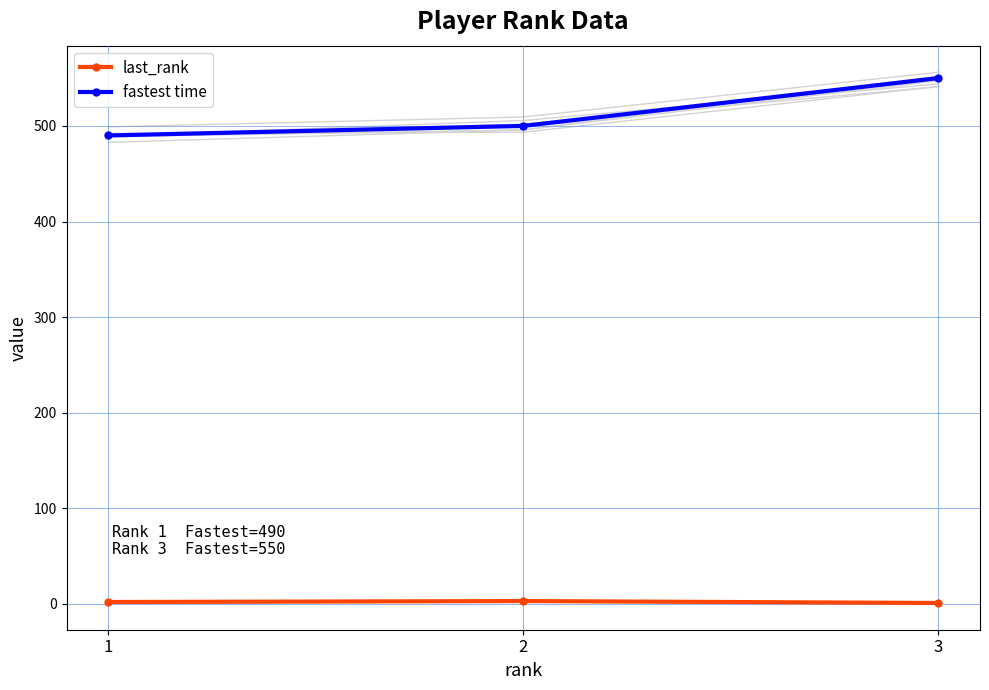

Does the chart have visible grid lines?

Yes